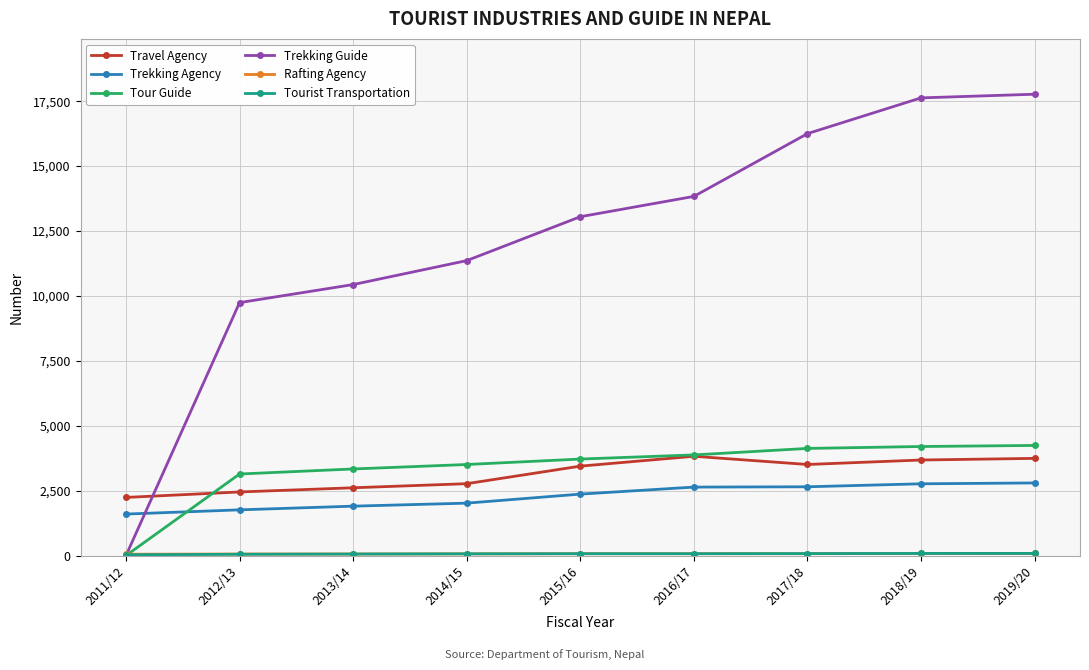

Count the number of data series in this chart.

6